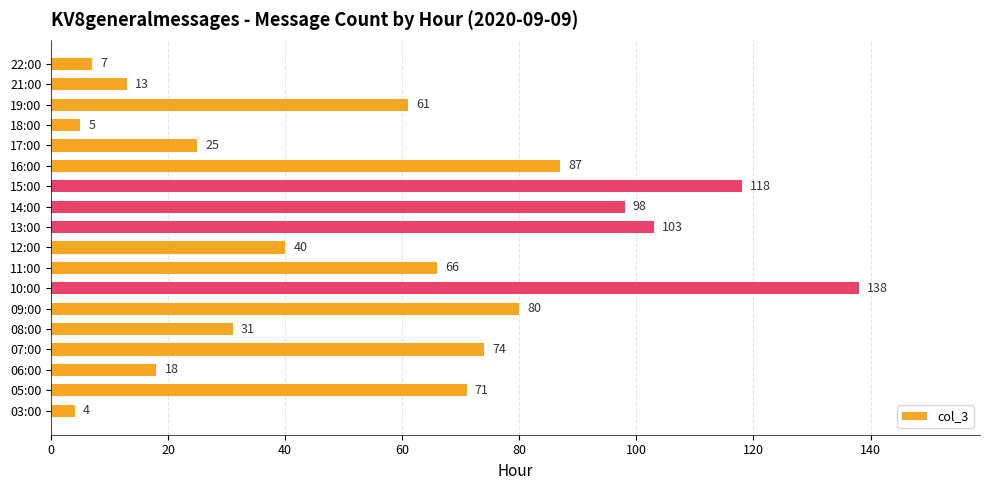

What is the change in value from 05:00 to 13:00?

+32